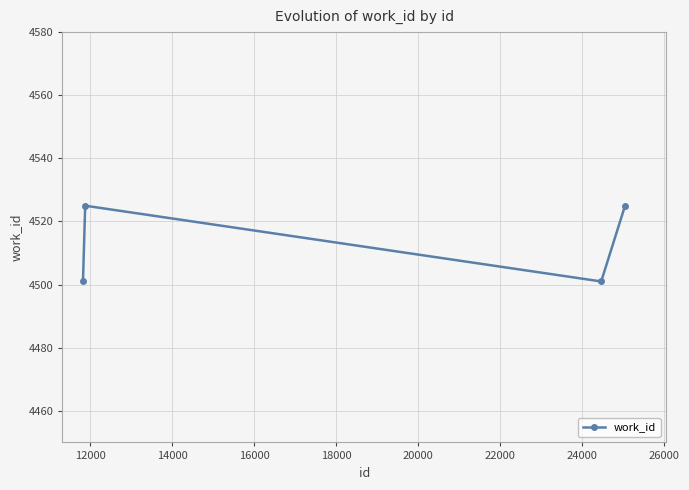

What is the greatest value displayed?

4525